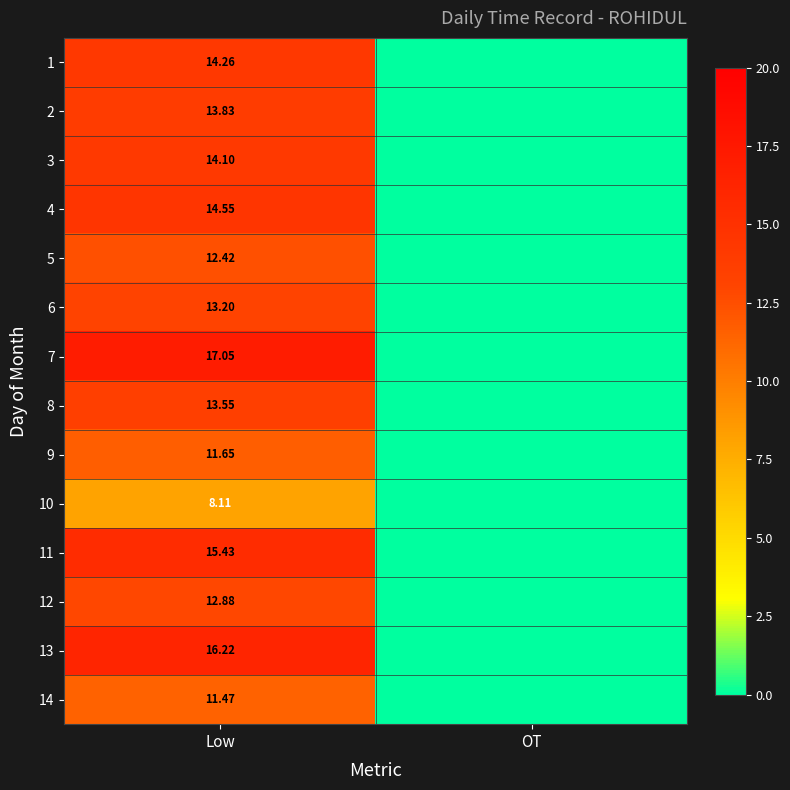

Rank the categories by 12 value from lowest to highest.

OT, Low